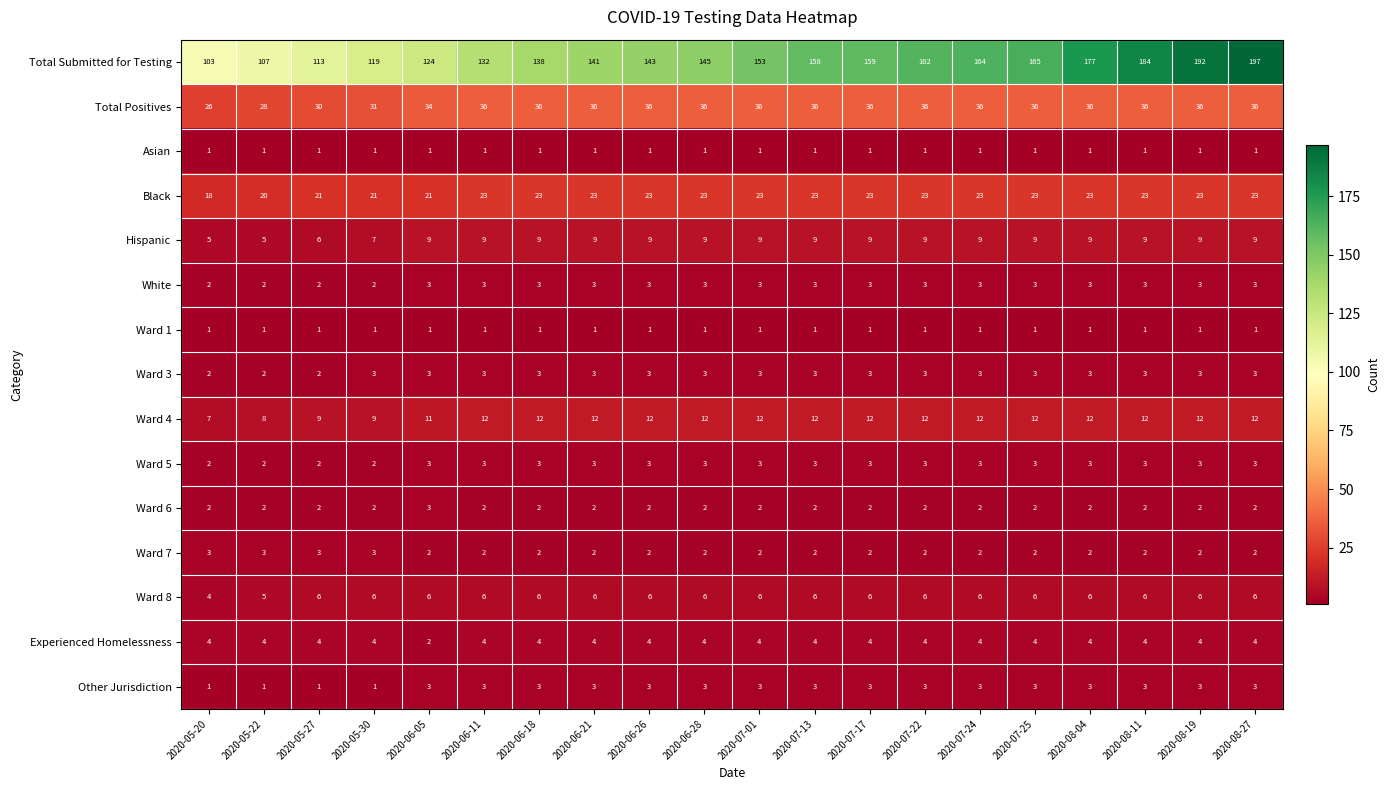

At how many categories does at least one series exceed 155?

9